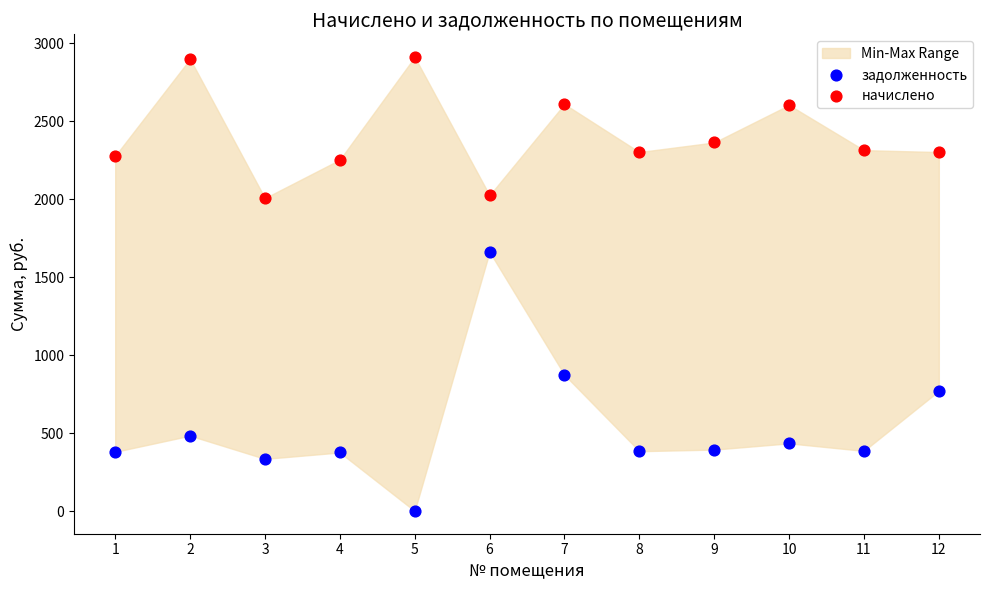

In the начислено series, what Y value is closest to 2459?

2363.9